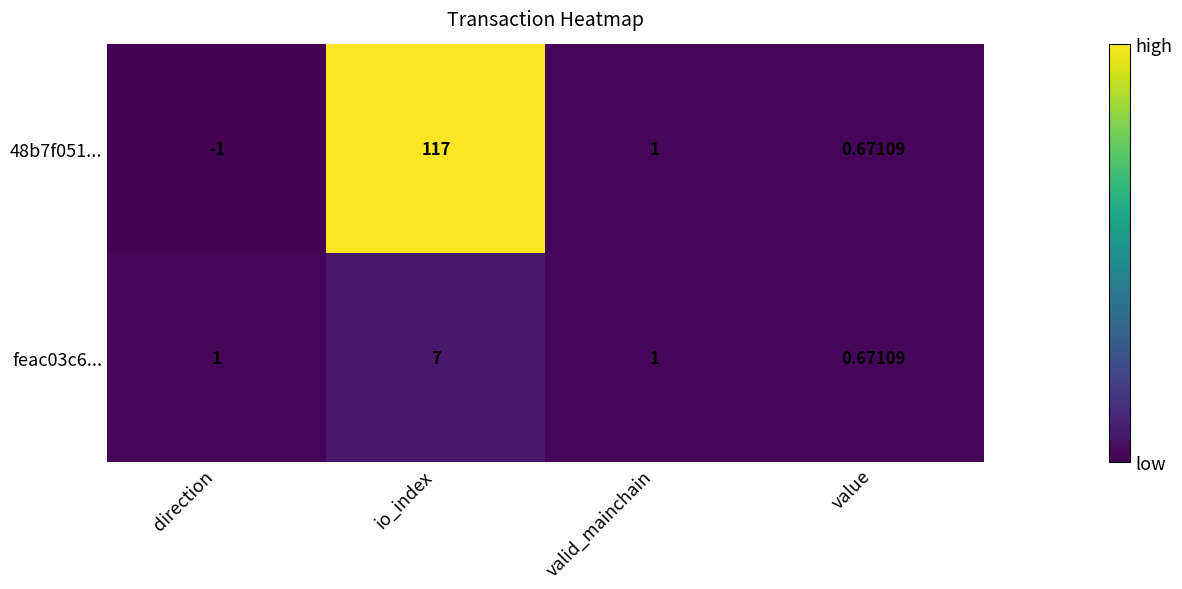

Which category has the lowest value across all series?

direction